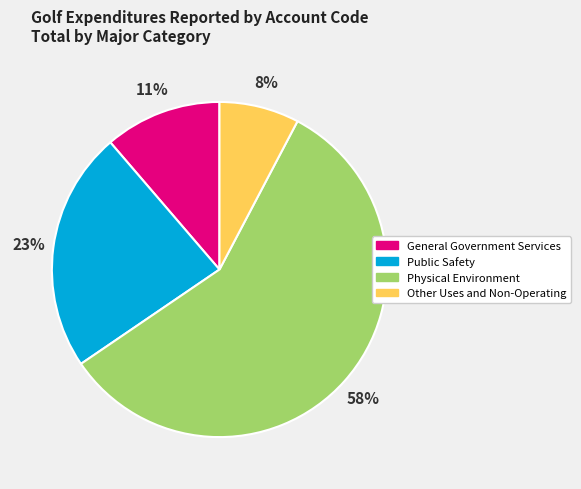

Is there a majority slice in this chart?

Yes